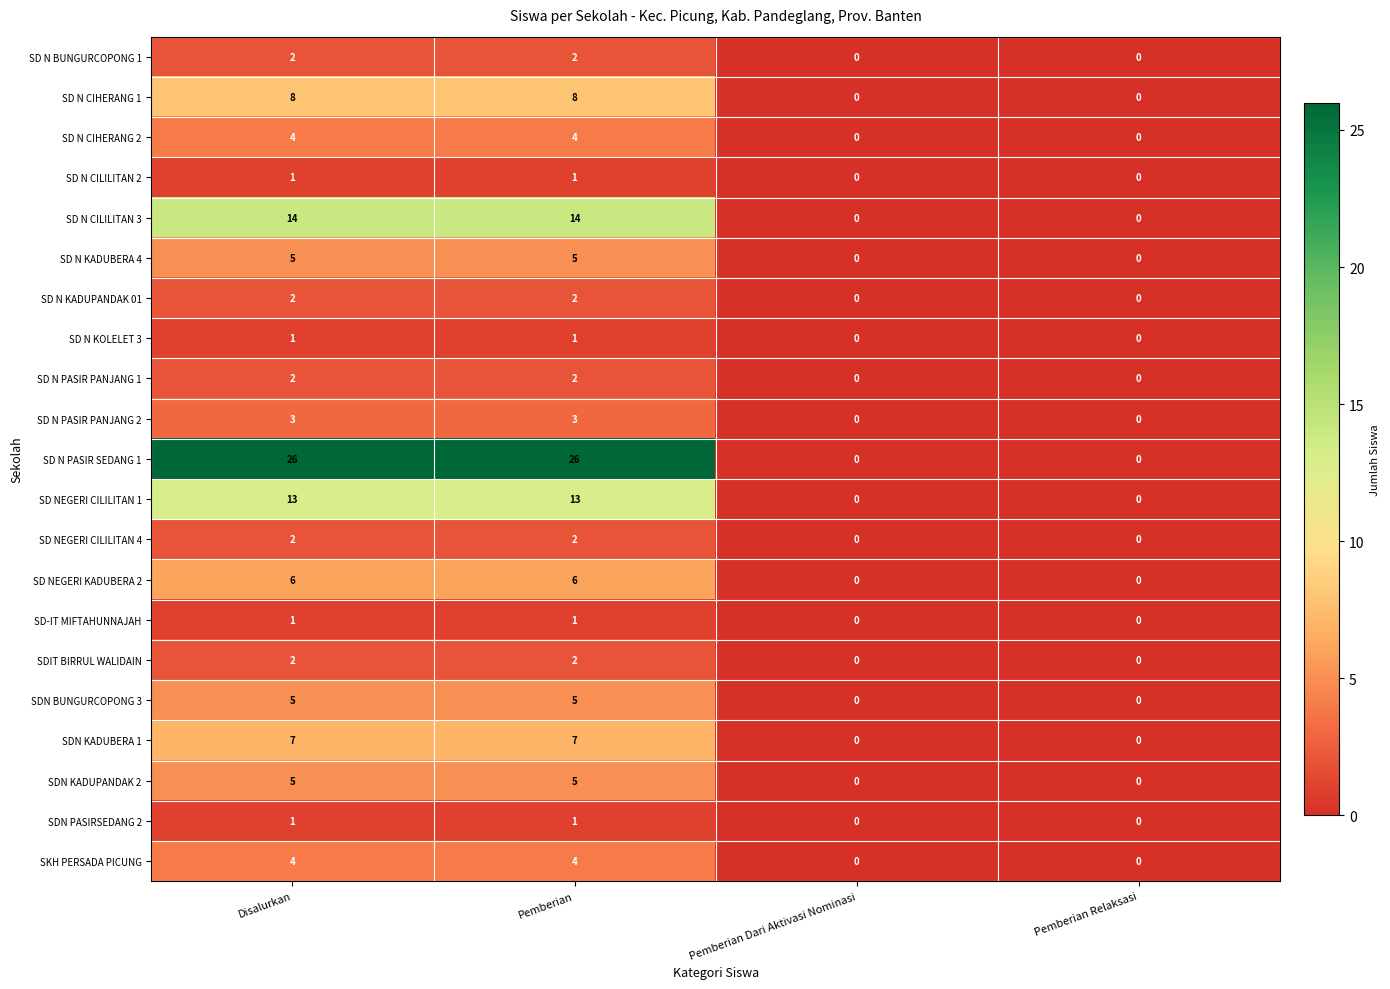

Which series has the widest spread of values?

SD N PASIR SEDANG 1